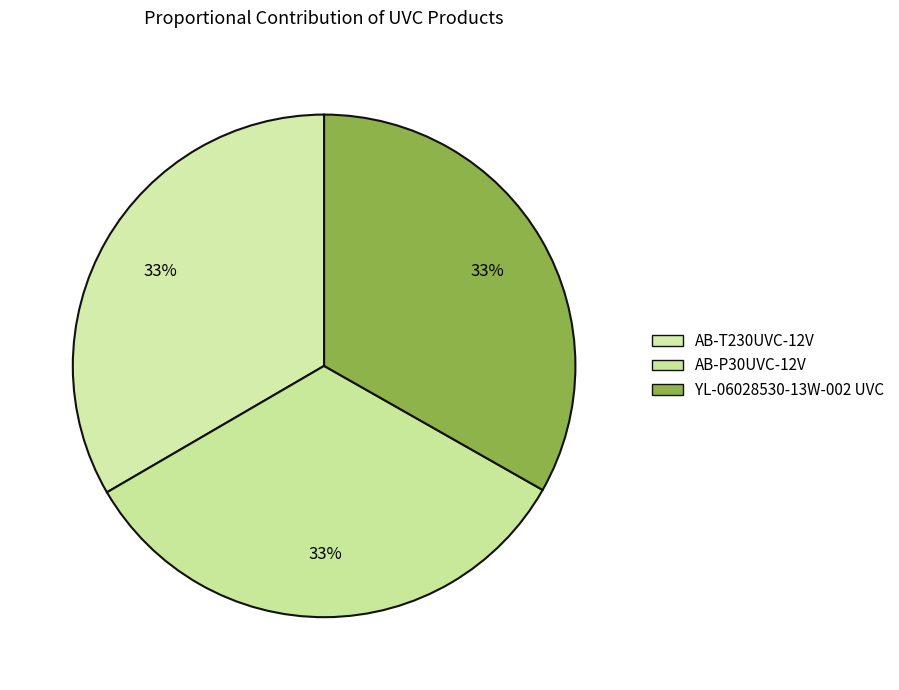

How many segments does this pie chart have?

3